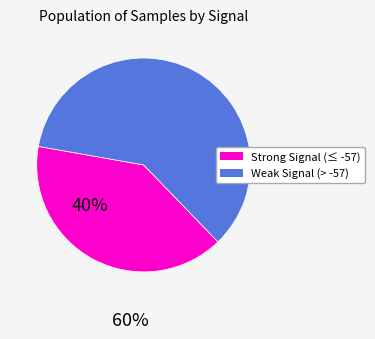

What is the smallest slice in the pie chart?

Strong Signal (≤ -57)